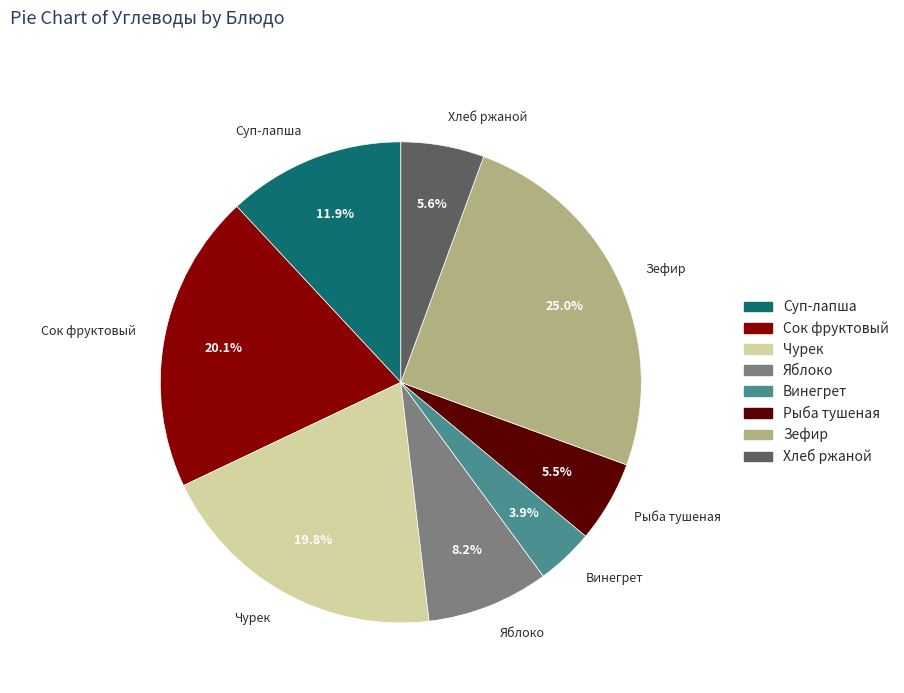

Count the number of slices in the pie.

8